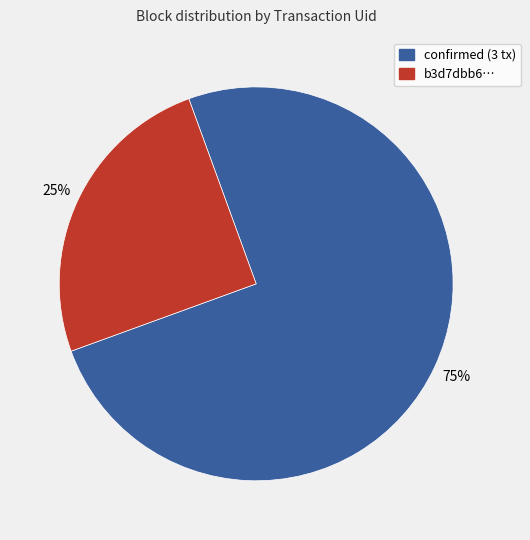

What percentage is the b3d7dbb6… slice, to the nearest percent?

25%